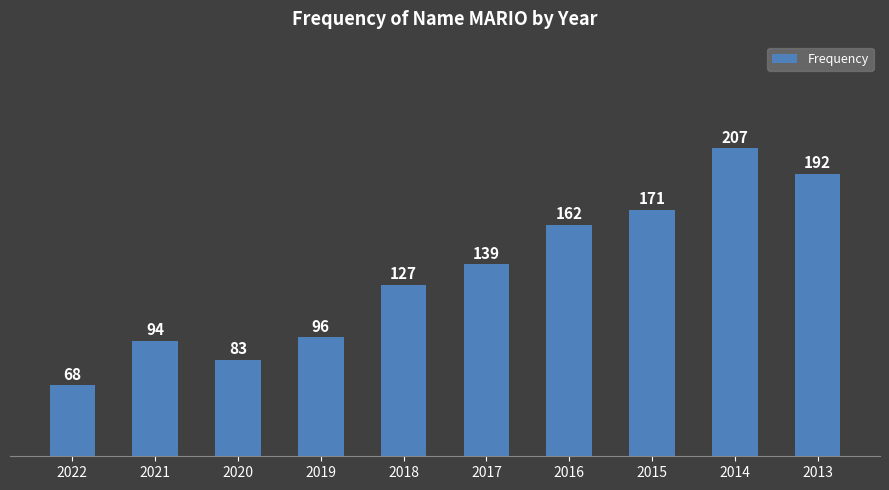

True or false: the data shows 212 at 2017.

False